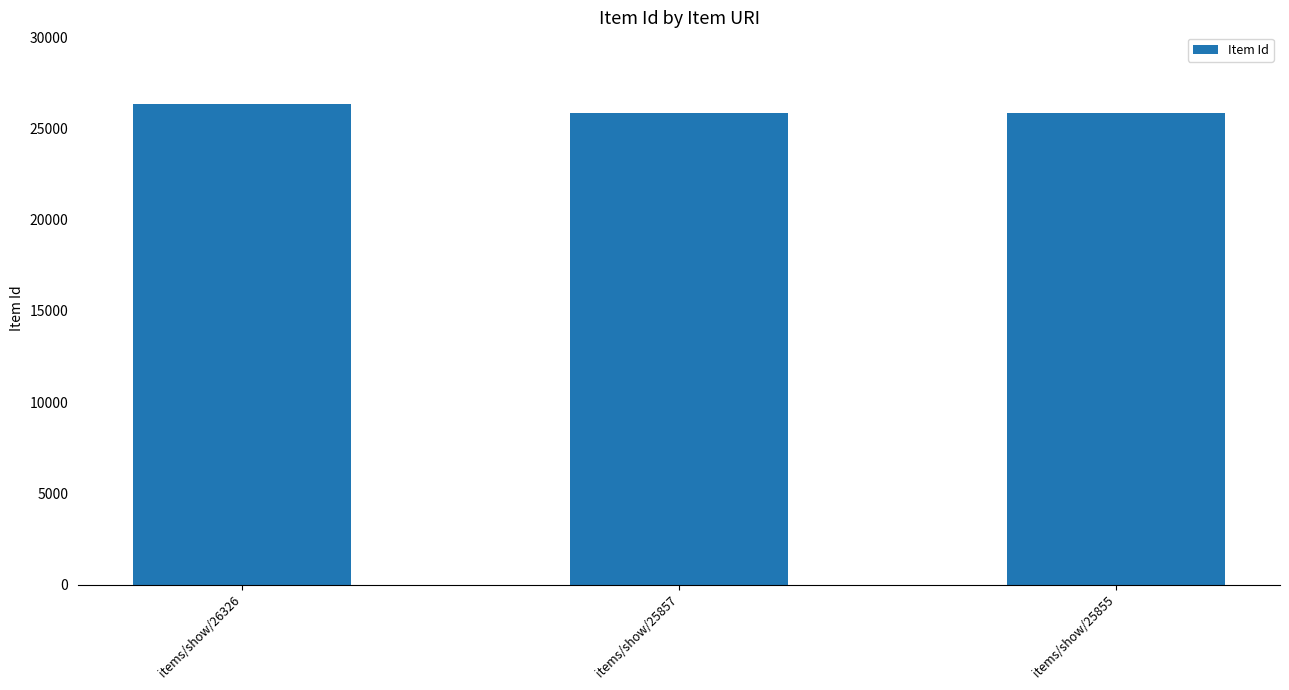

The chart shows a value of 14094 at items/show/25855. True or false?

False